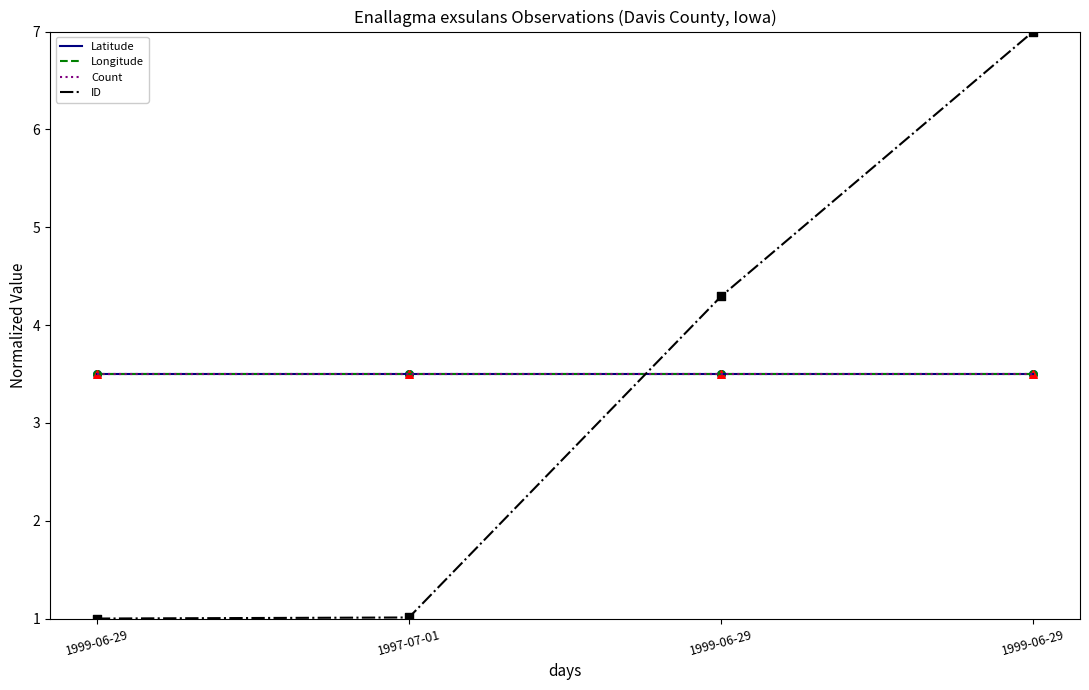

At which category is the sum across all series the highest?

1999-06-29